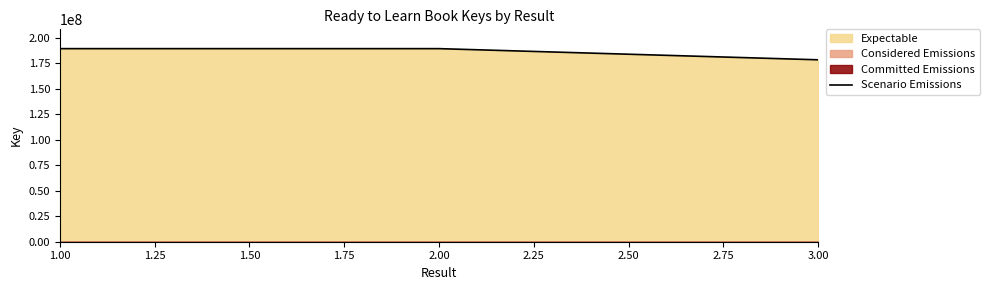

What is the highest value of the Scenario Emissions series?

189381202